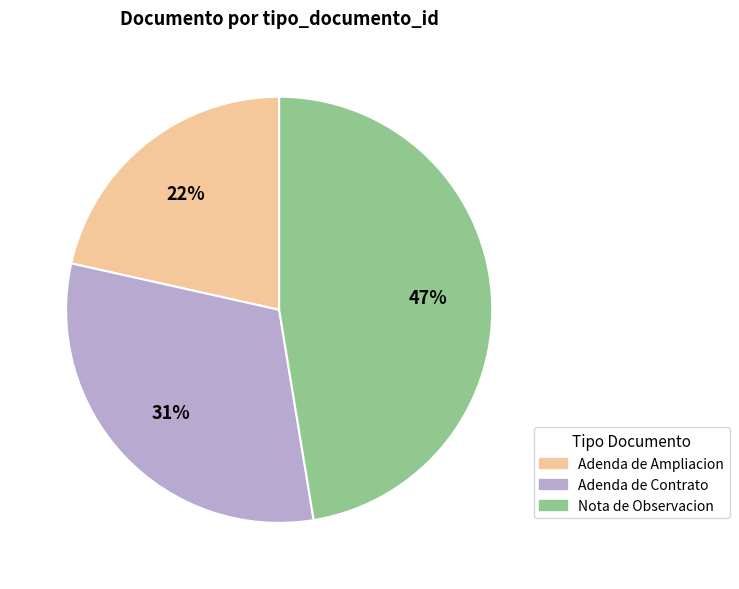

To the nearest percent, what percentage of the pie is Nota de Observacion?

47%